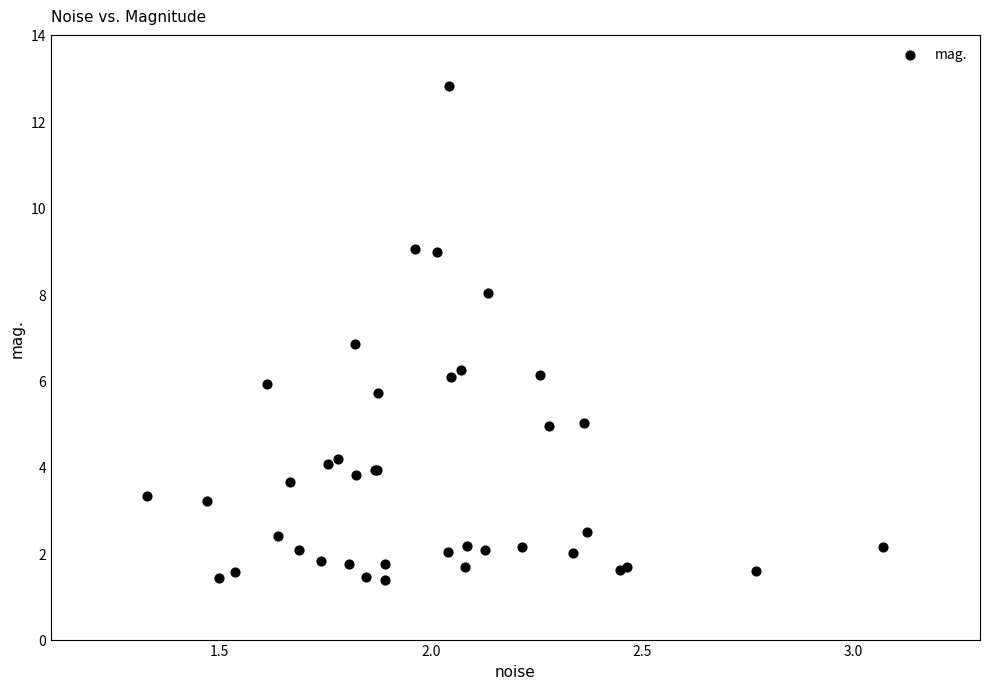

What Y value in the scatter plot is closest to 7?

6.8